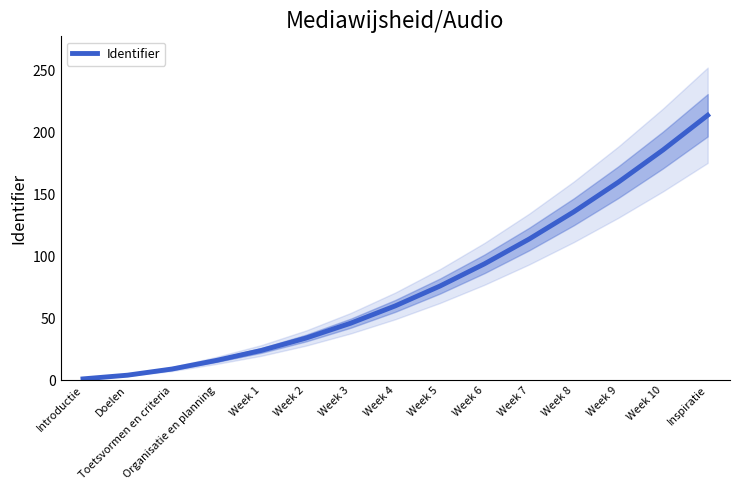

What is the difference between the second highest and minimum values?

185